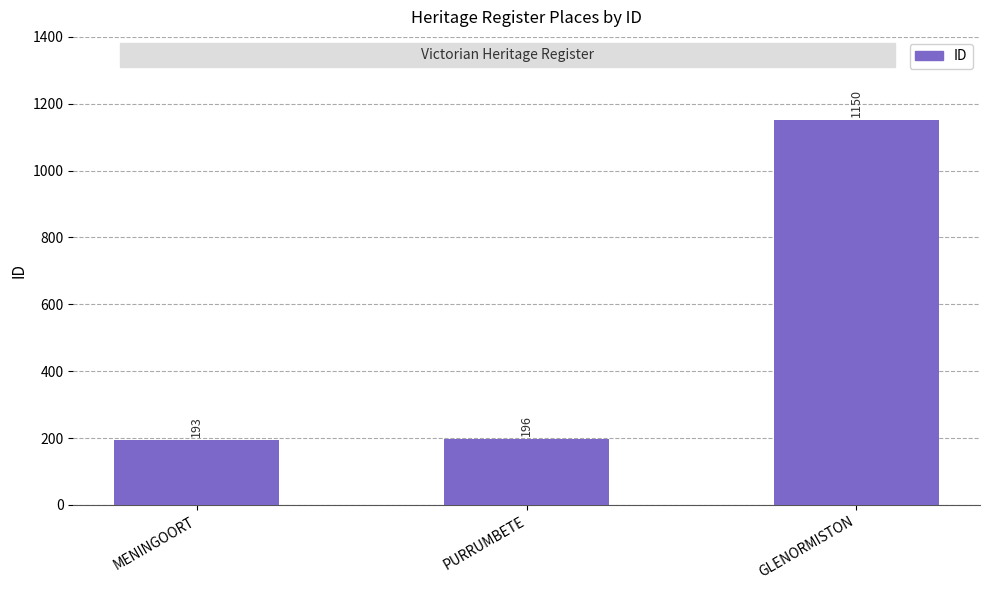

What is the label of the 3rd bar from the left?

GLENORMISTON